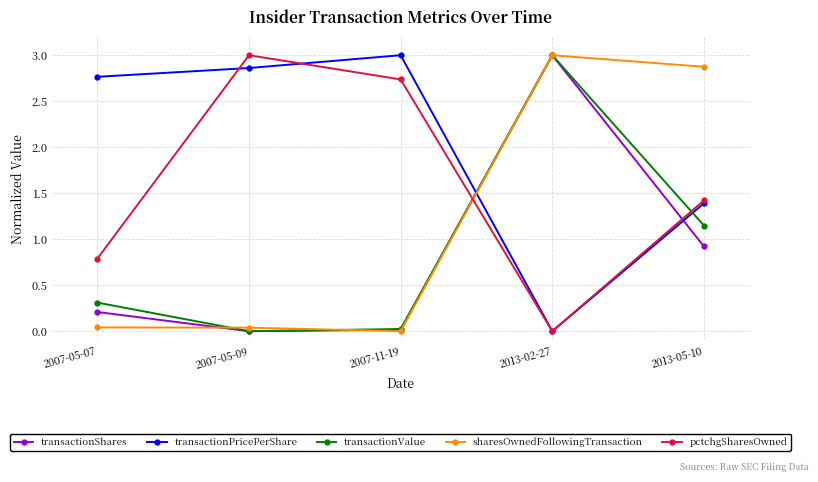

In transactionValue, how many points are higher than both neighbors (excluding endpoints)?

1